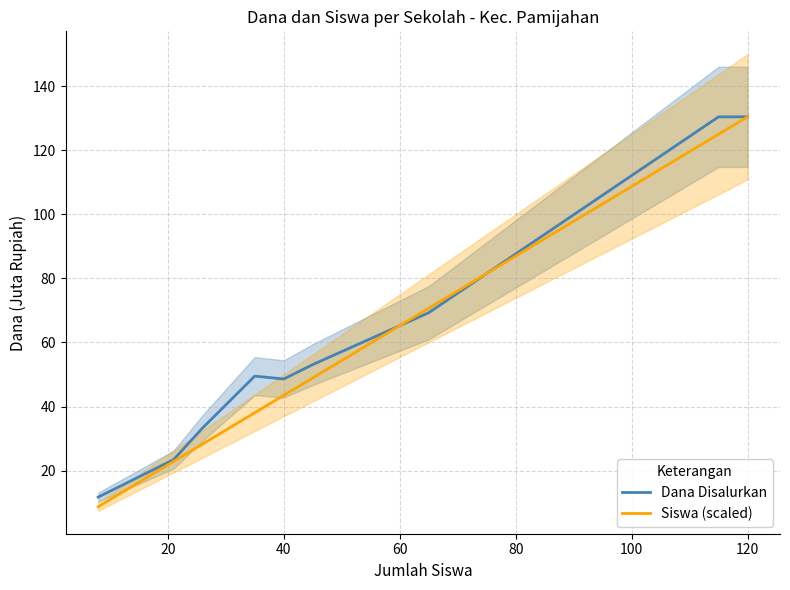

Rank the series by their average value, from lowest to highest.

Siswa (scaled), Dana Disalurkan